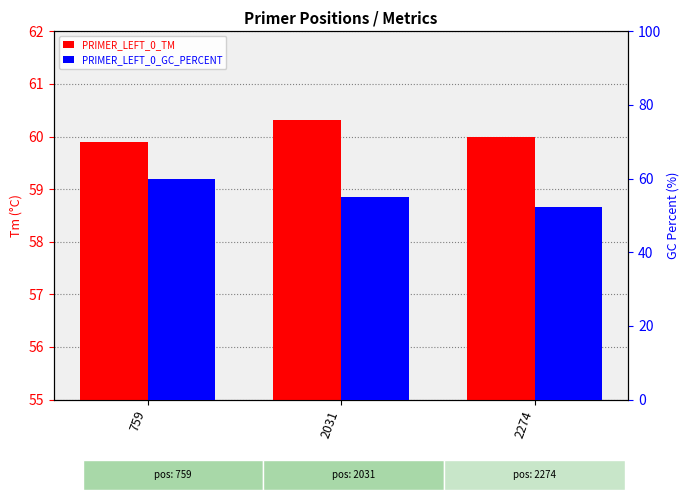

What are all the series names shown in the legend?

PRIMER_LEFT_0_TM, PRIMER_LEFT_0_GC_PERCENT